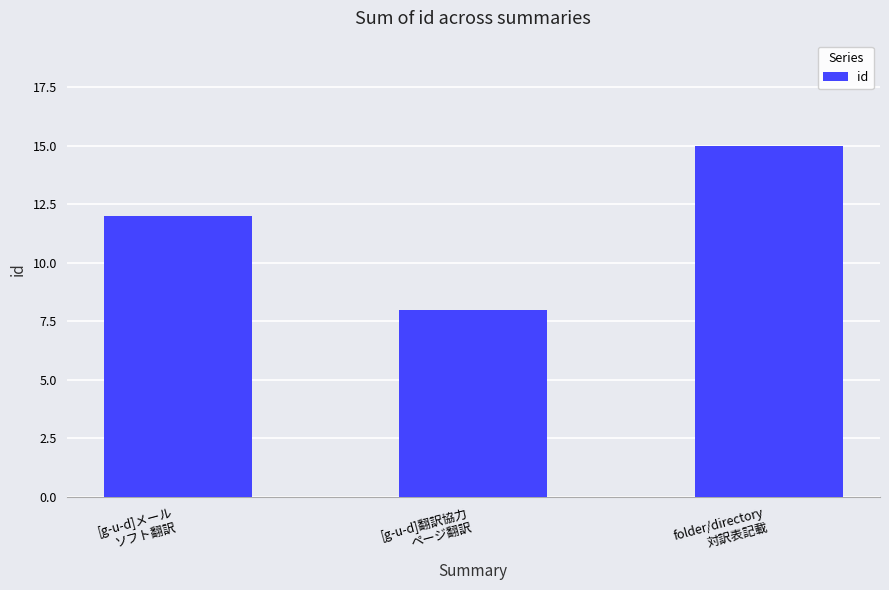

Reading right to left, extract all data points from this chart.

folder/directory
対訳表記載=15	[g-u-d]翻訳協力
ページ翻訳=8	[g-u-d]メール
ソフト翻訳=12